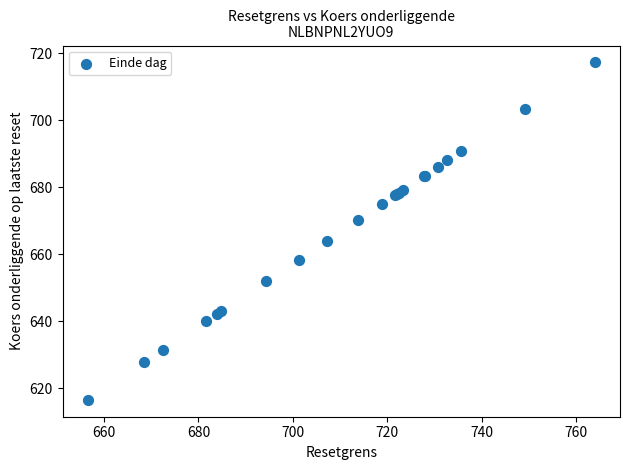

What Y value in the scatter plot is closest to 666?

664.1